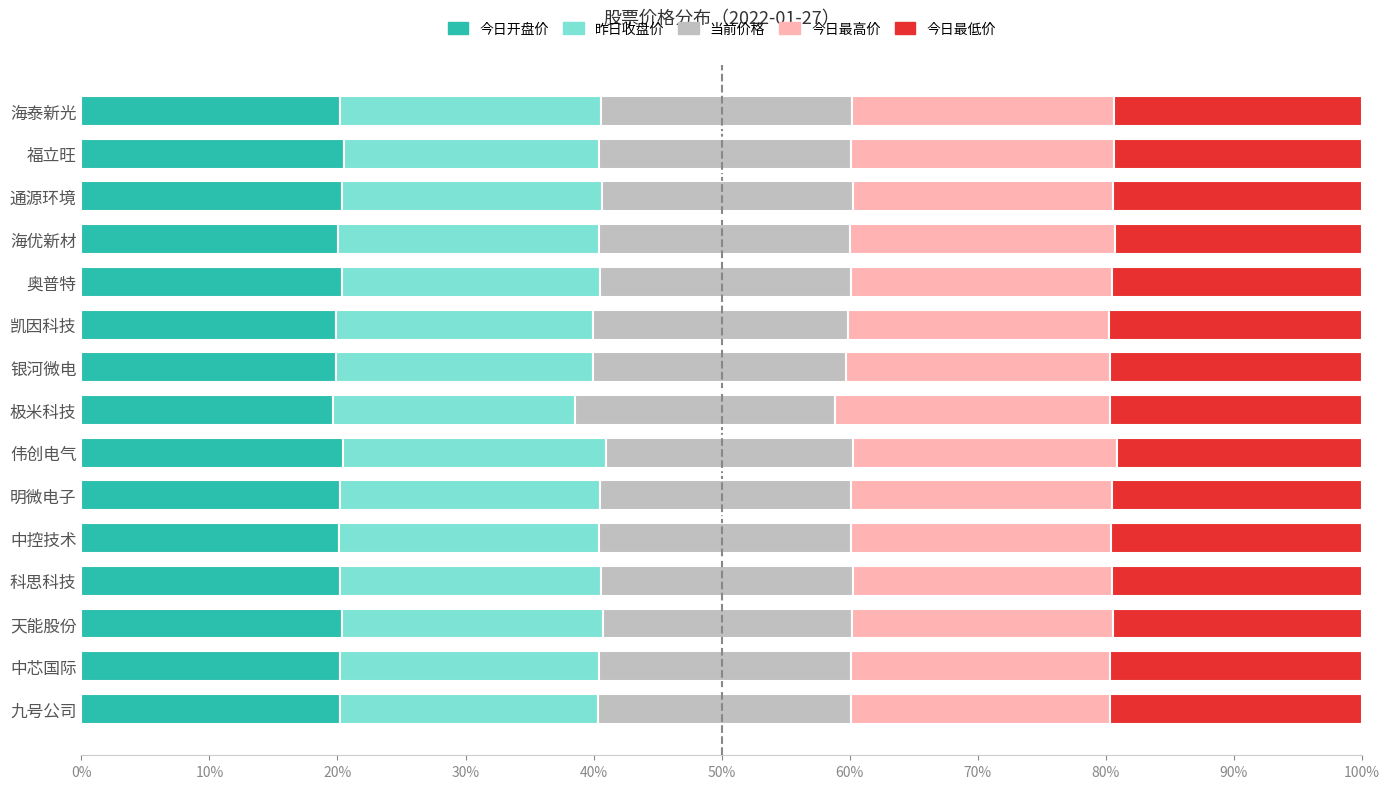

What is the total value across all series at 科思科技?

100.0